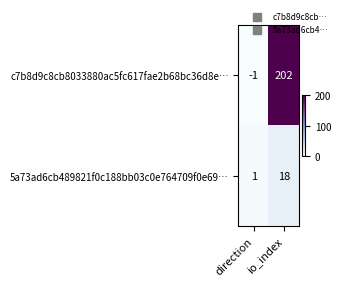

Which series changed the most between direction and io_index?

c7b8d9c8cb8033880ac5fc617fae2b68bc36d8e…